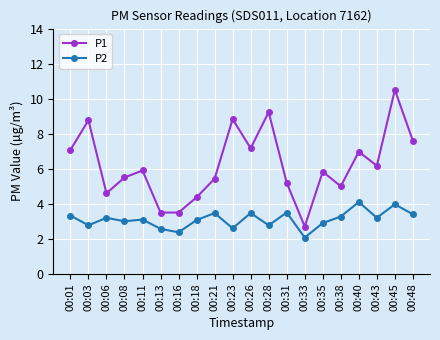

The value of P1 at 00:06 is 7.5. True or false?

False